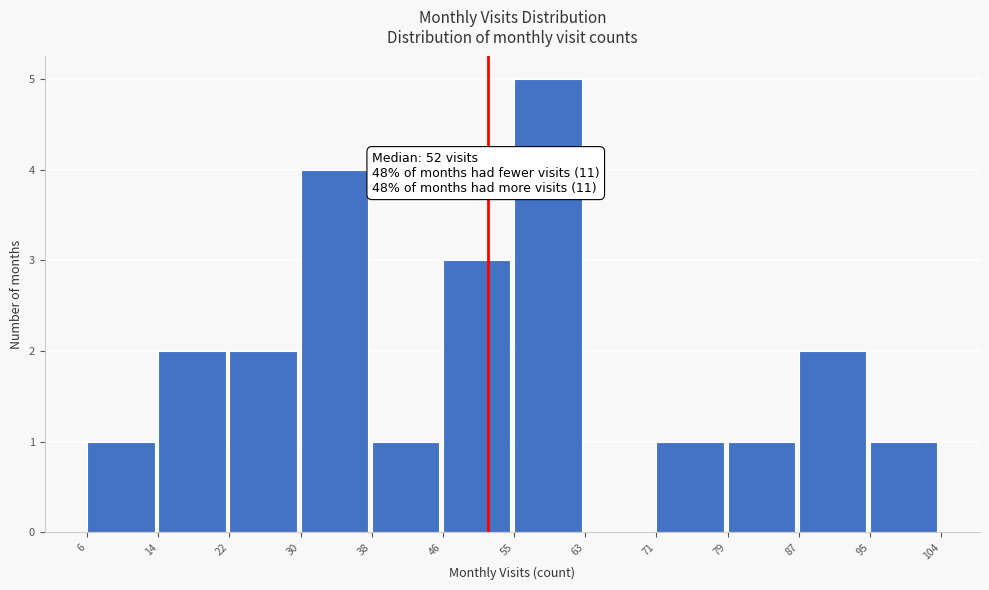

Which range on the x-axis has the tallest bar?

55 to 63